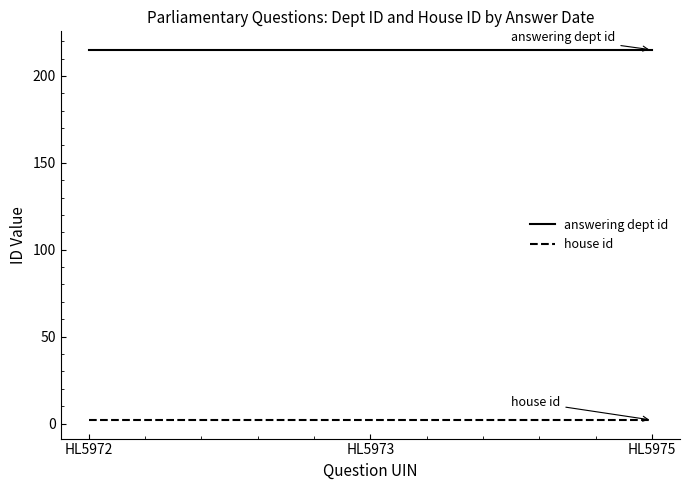

Which series has the largest total across all categories?

answering dept id